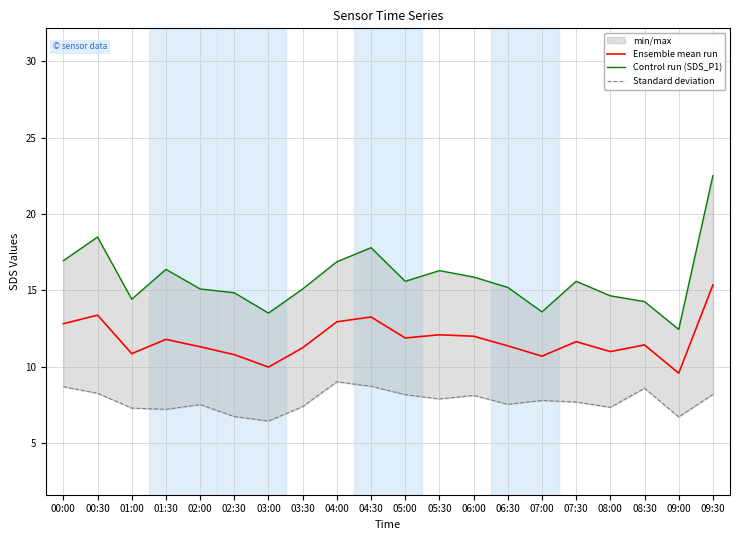

True or false: Standard deviation and Control run (SDS_P1) cross at least once.

False